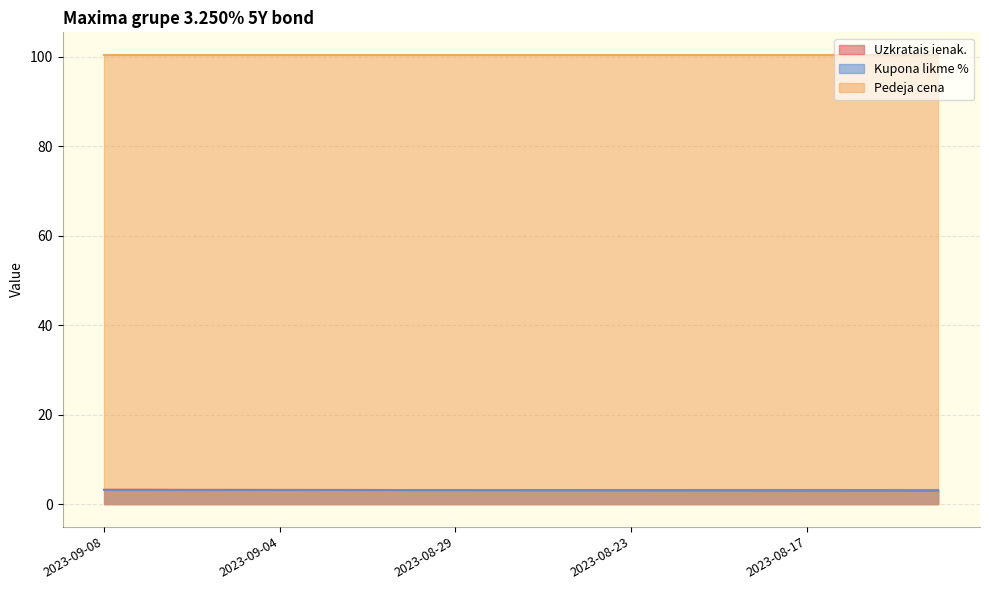

Is the value of Kupona likme % at 2023-08-17 greater than the value of Pedeja cena at 2023-08-15?

No